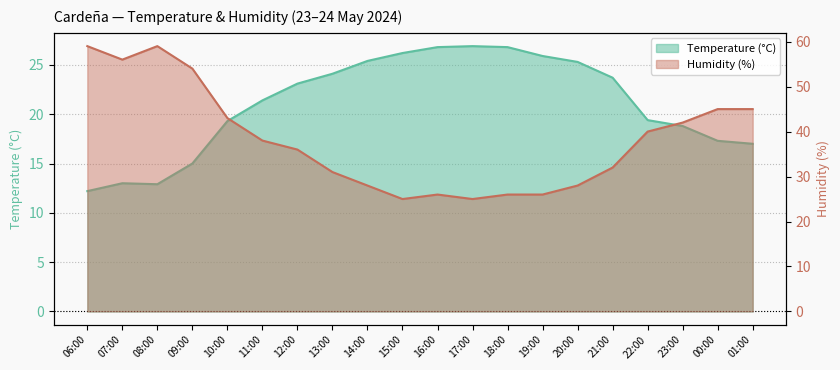

Is it true that Humidity (%) equals 72.2 at 01:00?

False